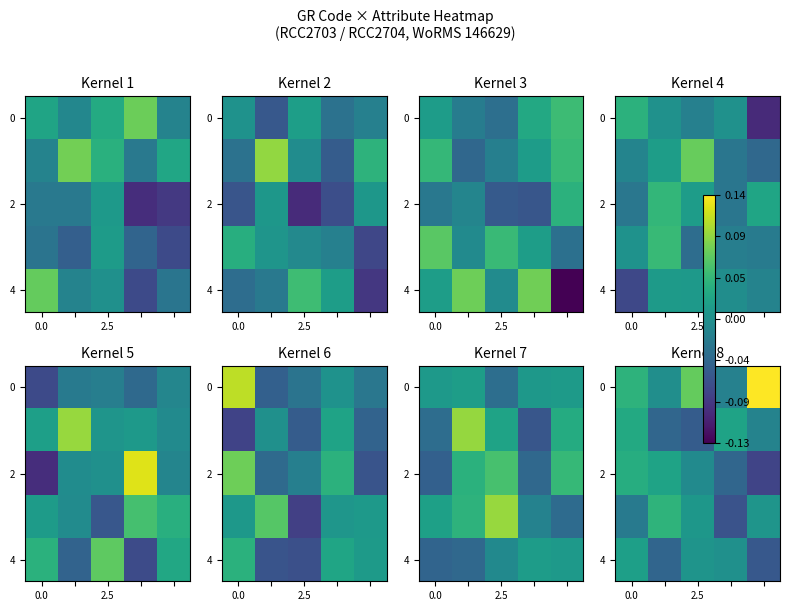

What is the total value across all series at 3?

-0.1